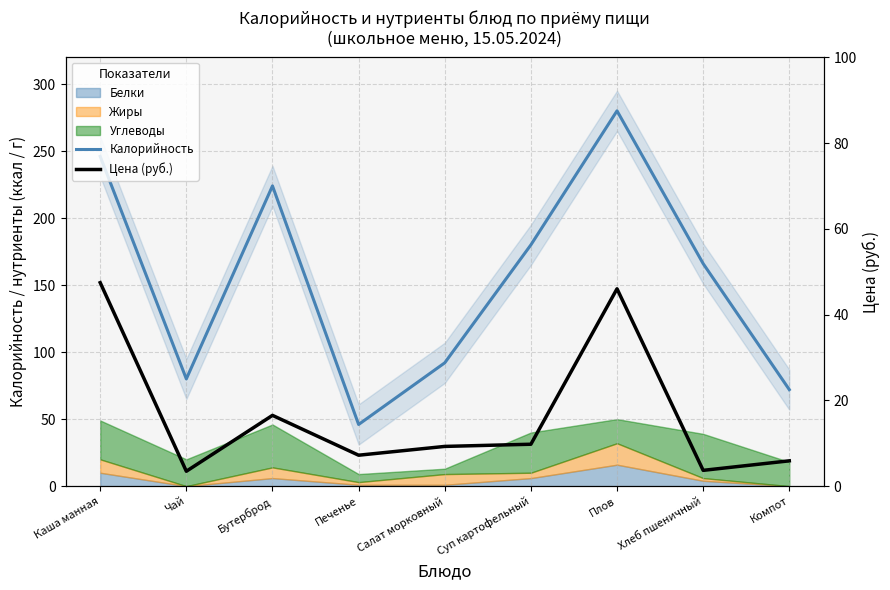

What is the minimum value for Калорийность?

46